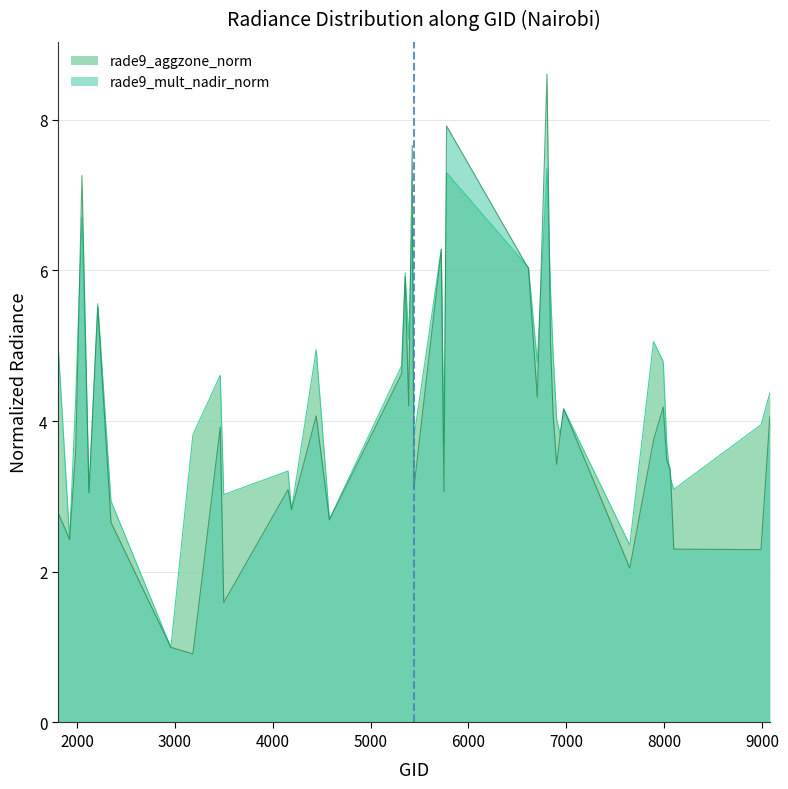

How many categories are shown in the chart?

39